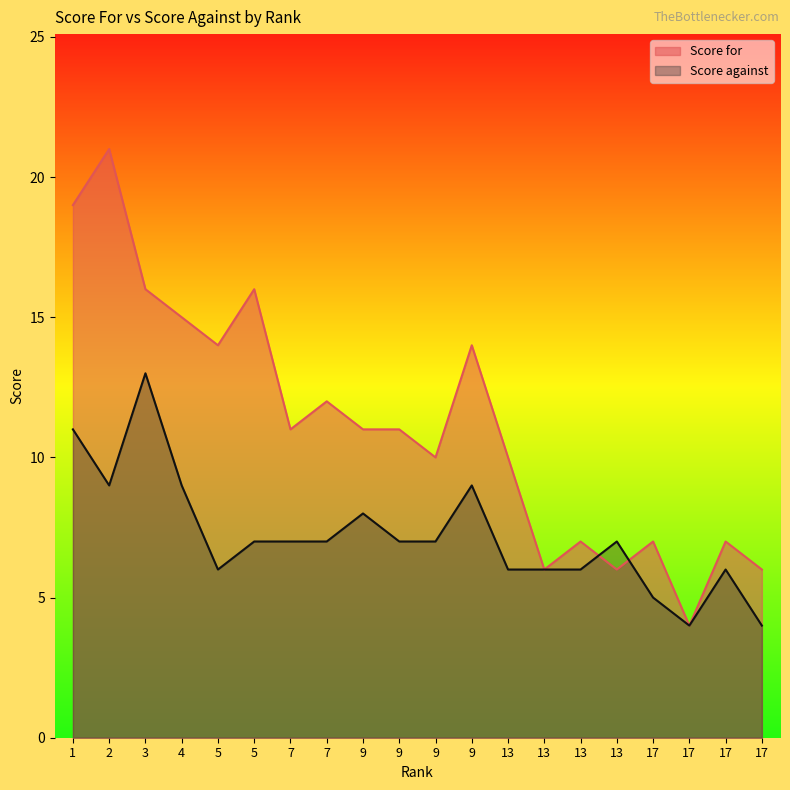

Is it true that Score for equals 11 at 13?

False